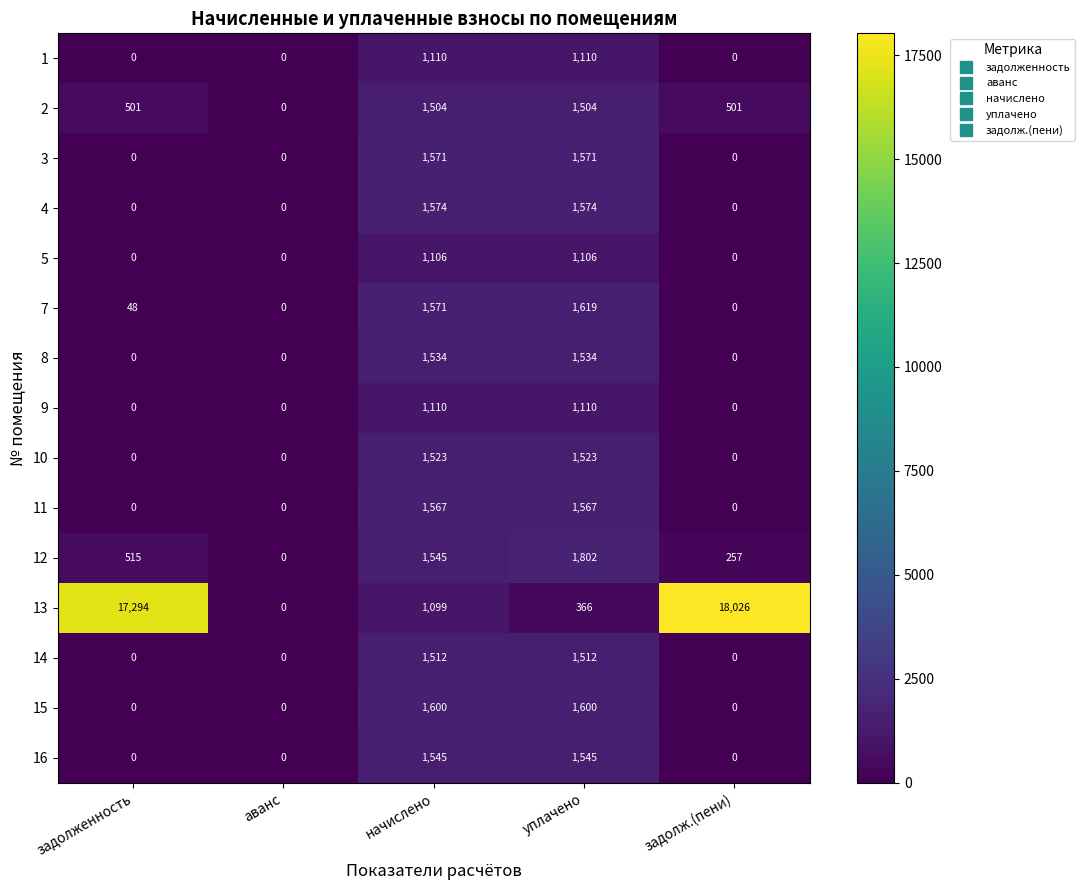

The 13 series shows 366 at уплачено. True or false?

True